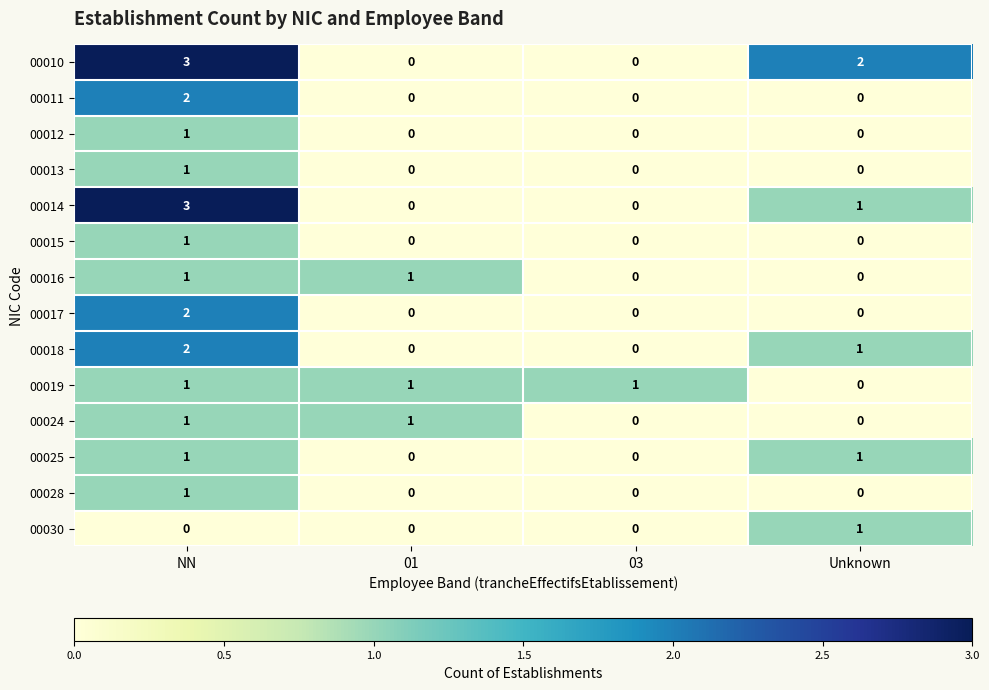

The 00015 series shows 1 at NN. True or false?

True